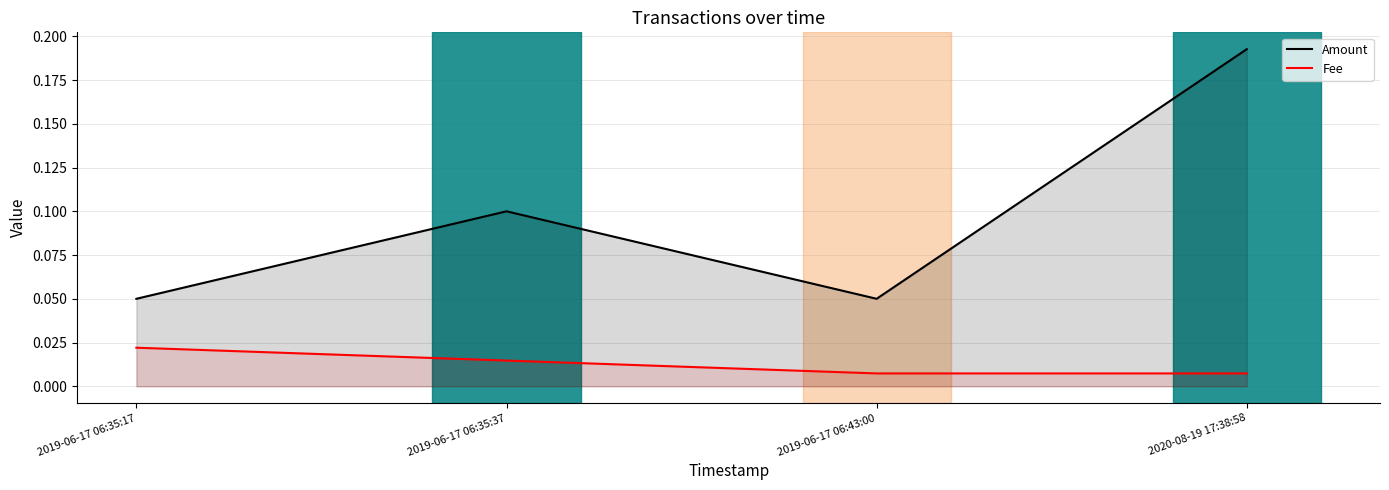

At which label is Fee closest to 0?

2019-06-17 06:43:00